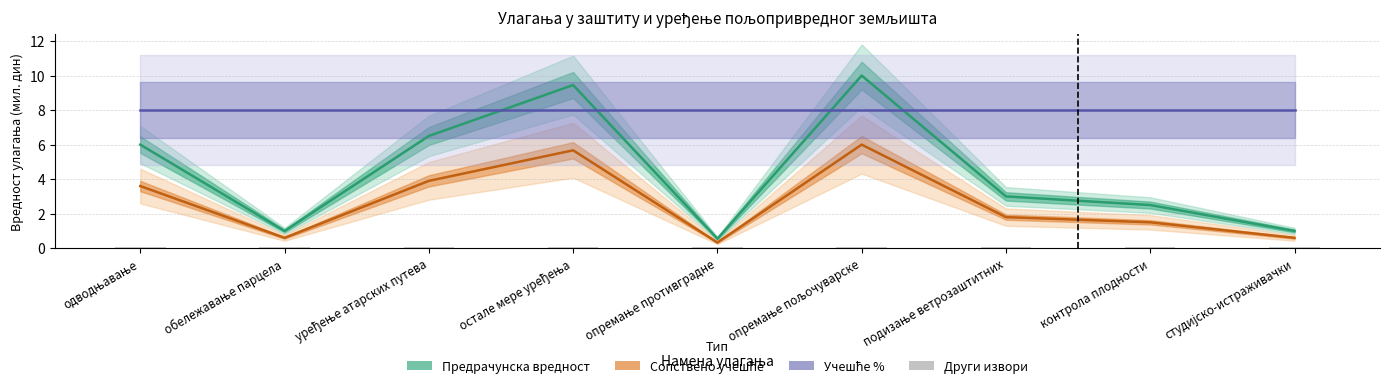

At how many categories does at least one series exceed 3?

9